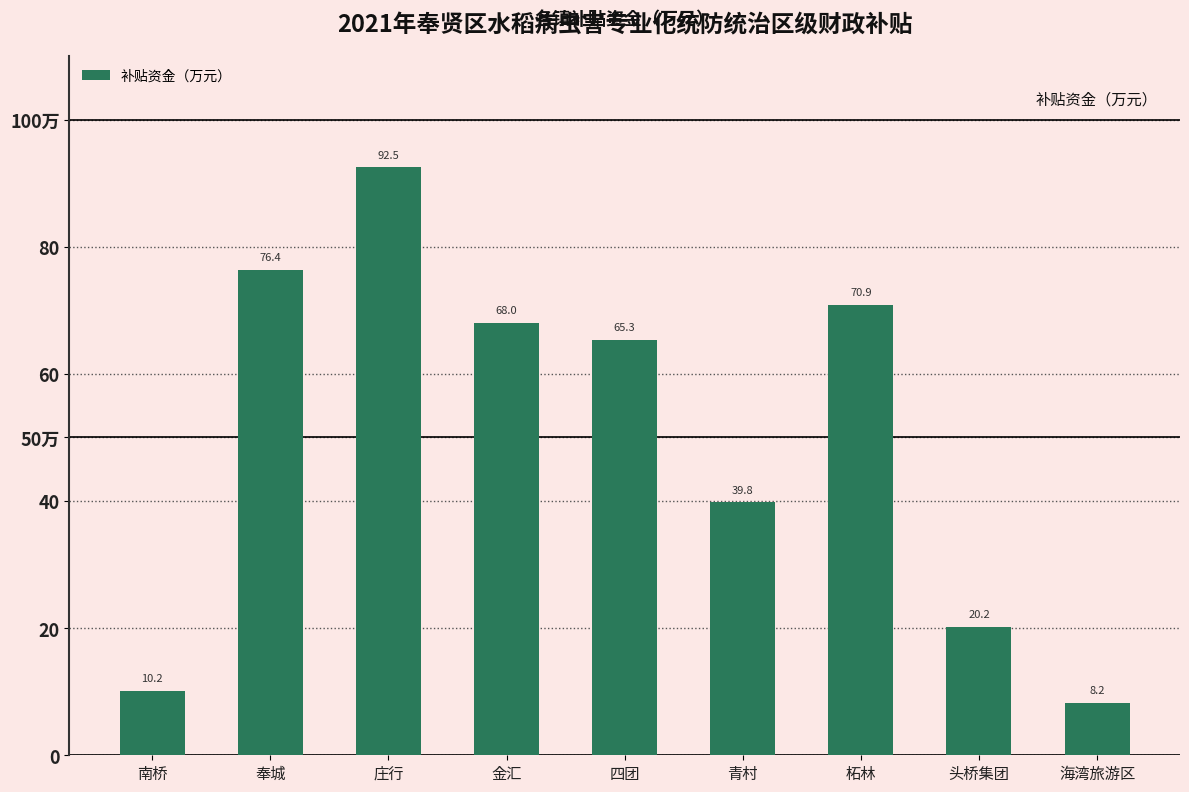

What position from the right is 柘林?

3